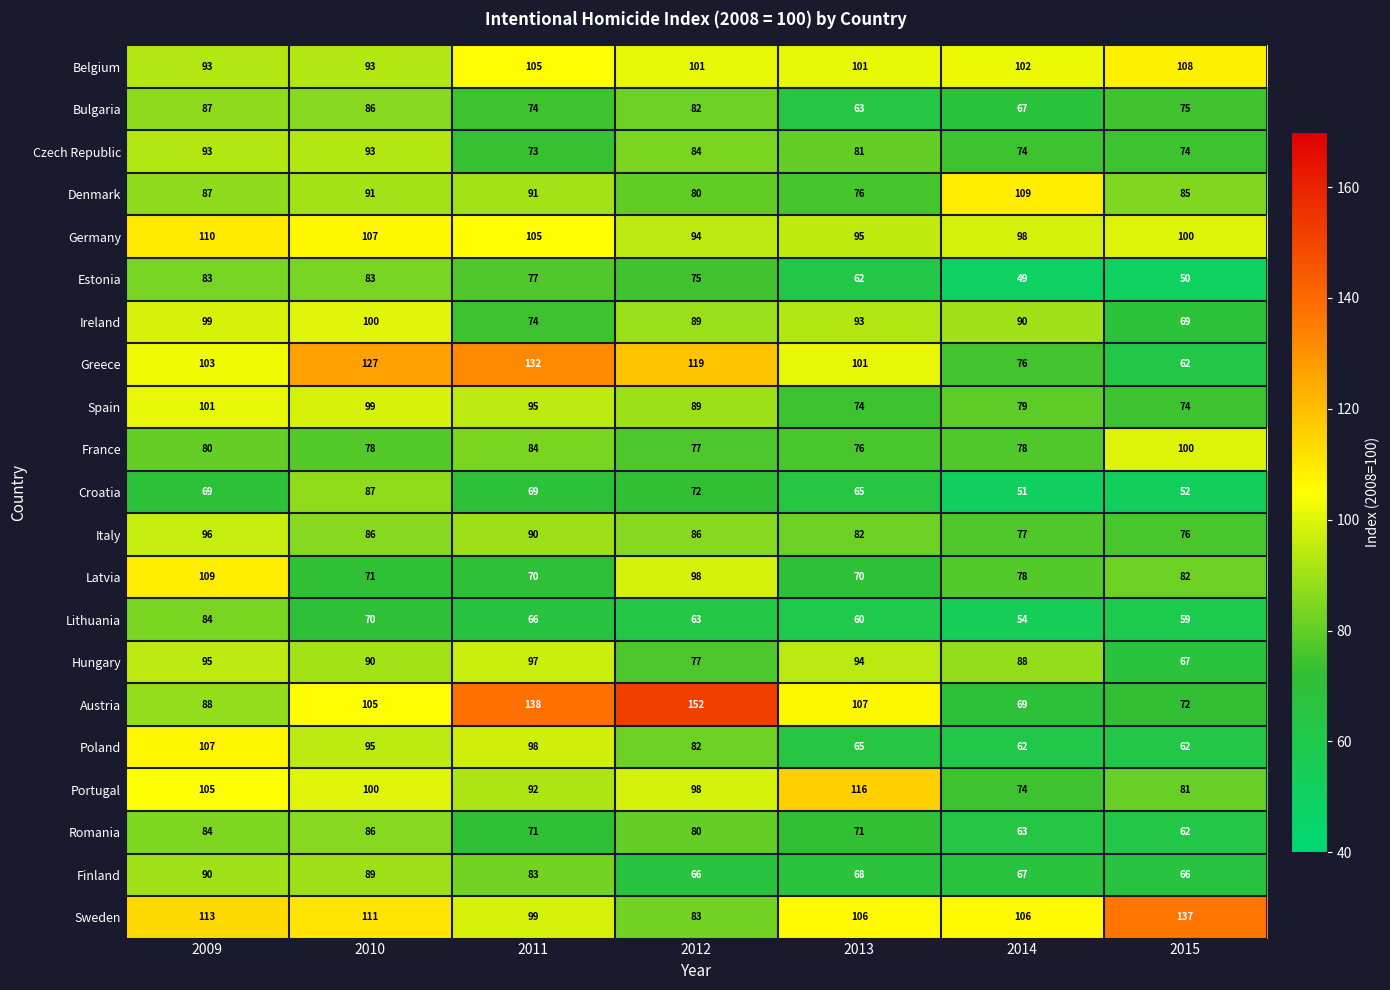

How many distinct data groups are displayed?

21